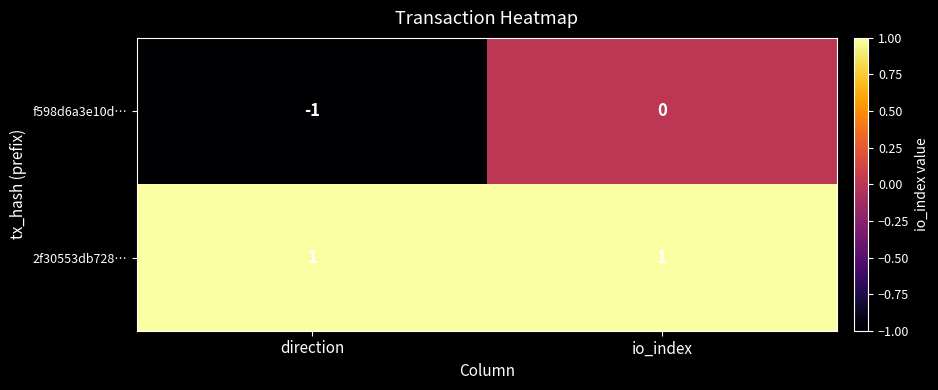

Between direction and io_index, which series saw the biggest shift?

f598d6a3e10d…